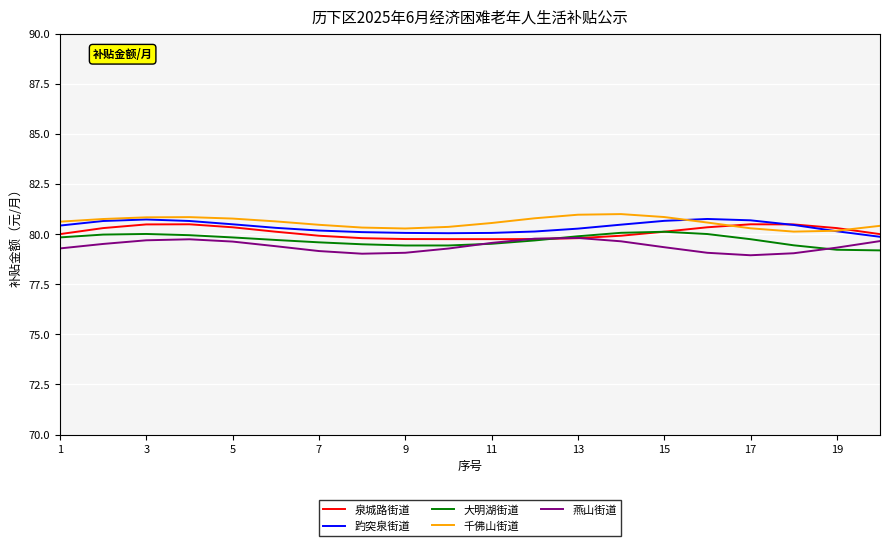

How many categories are shown in the chart?

20